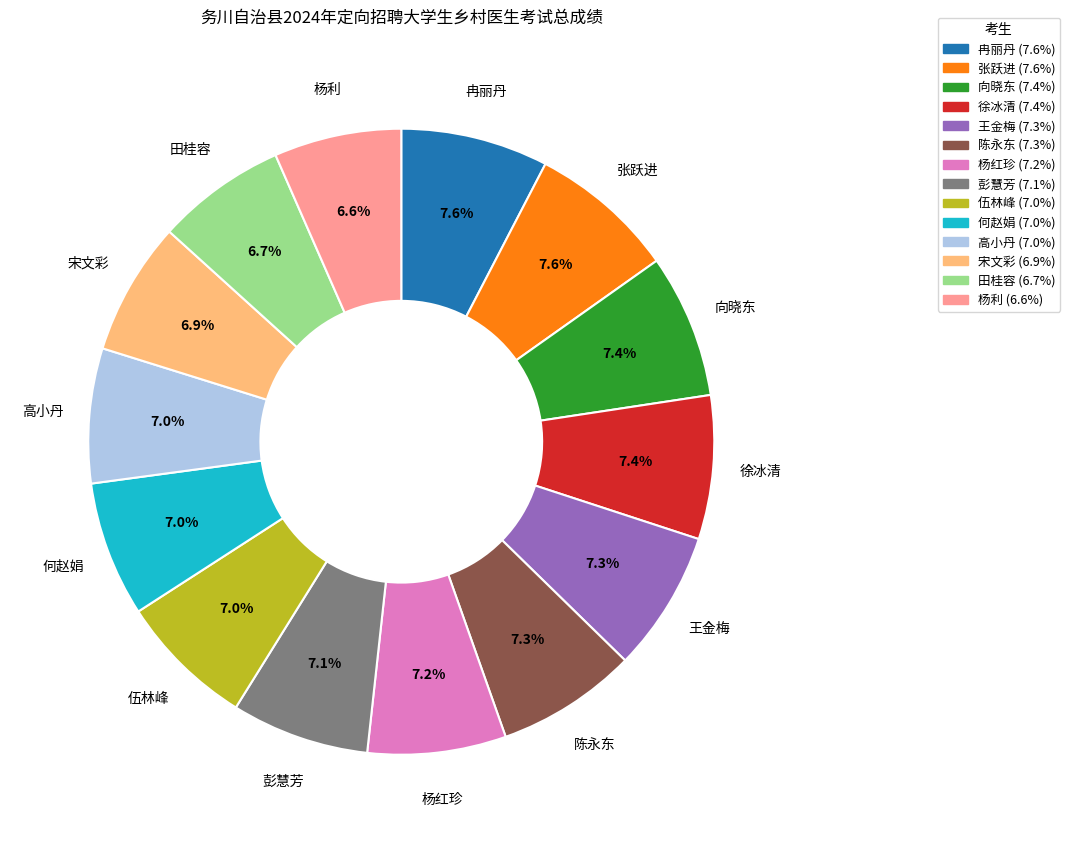

Count the number of slices in the pie.

14